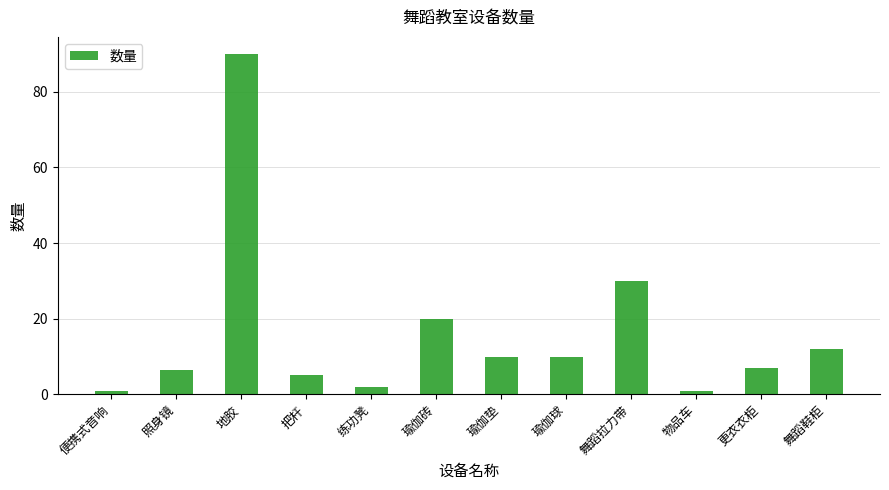

Reading right to left, extract all data points from this chart.

舞蹈鞋柜=12.0	更衣衣柜=7.0	物品车=1.0	舞蹈拉力带=30.0	瑜伽球=10.0	瑜伽垫=10.0	瑜伽砖=20.0	练功凳=2.0	把杆=5.0	地胶=90.0	照身镜=6.4	便携式音响=1.0